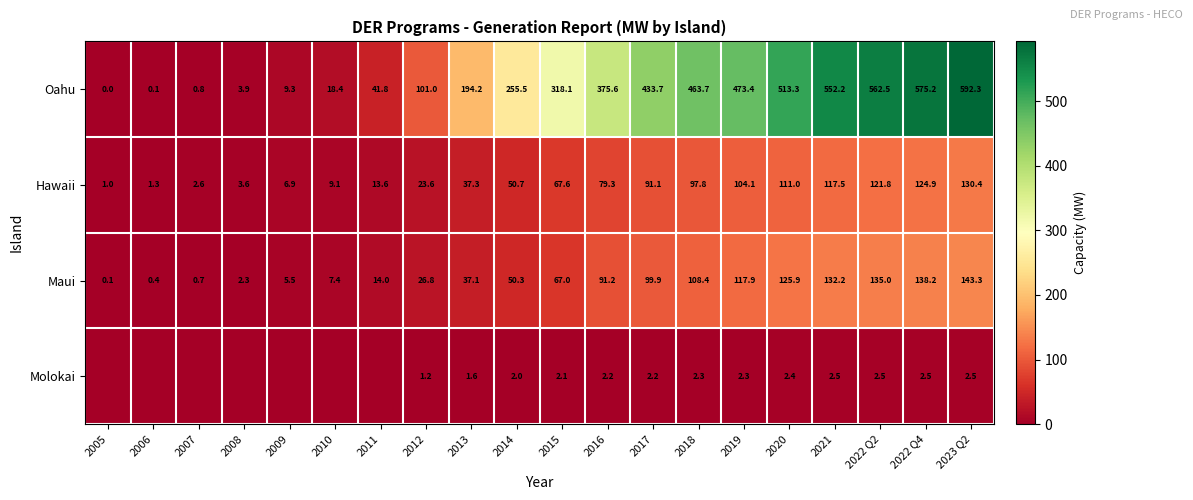

At how many categories does at least one series exceed 52?

13